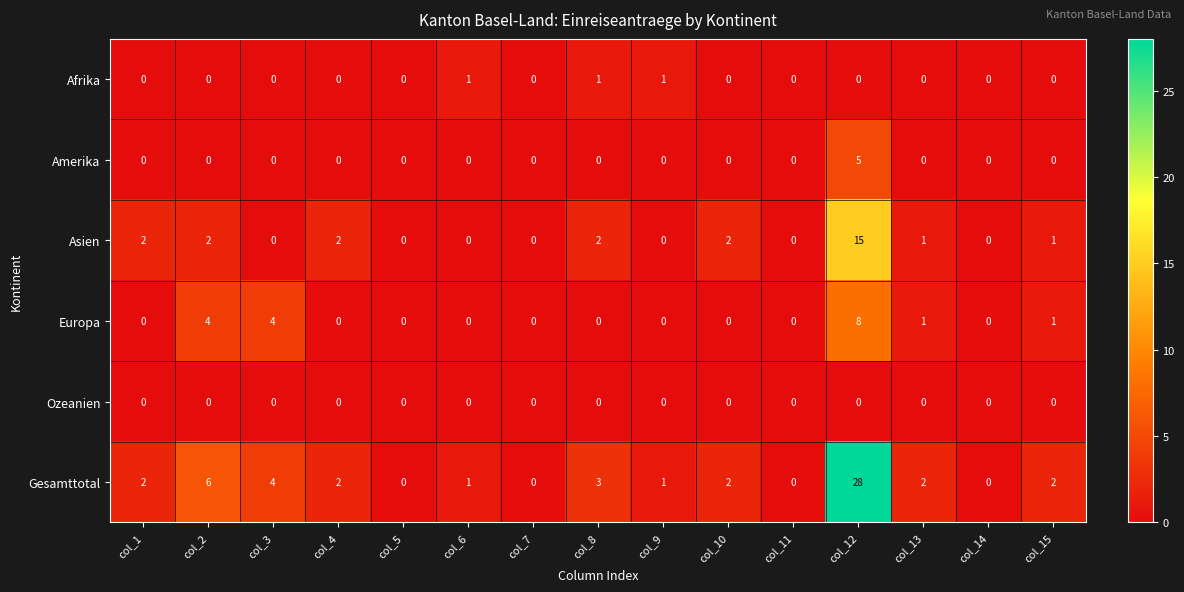

Which series has the largest total across all categories?

Gesamttotal